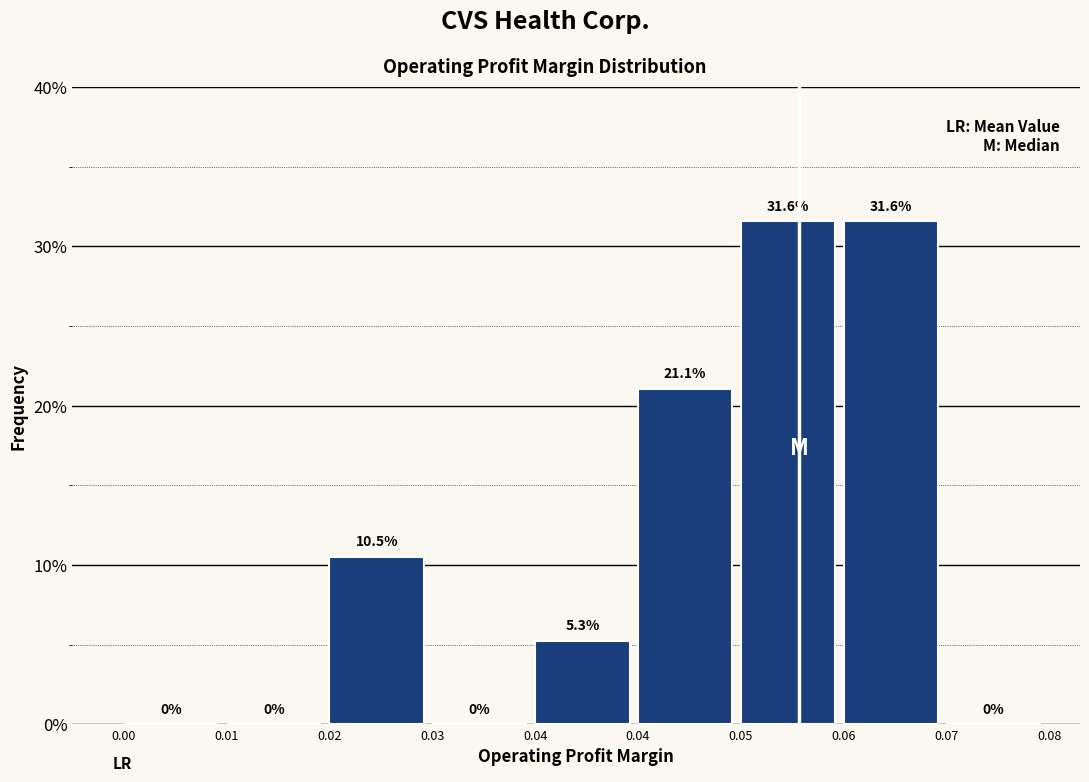

Are the bars horizontal?

No